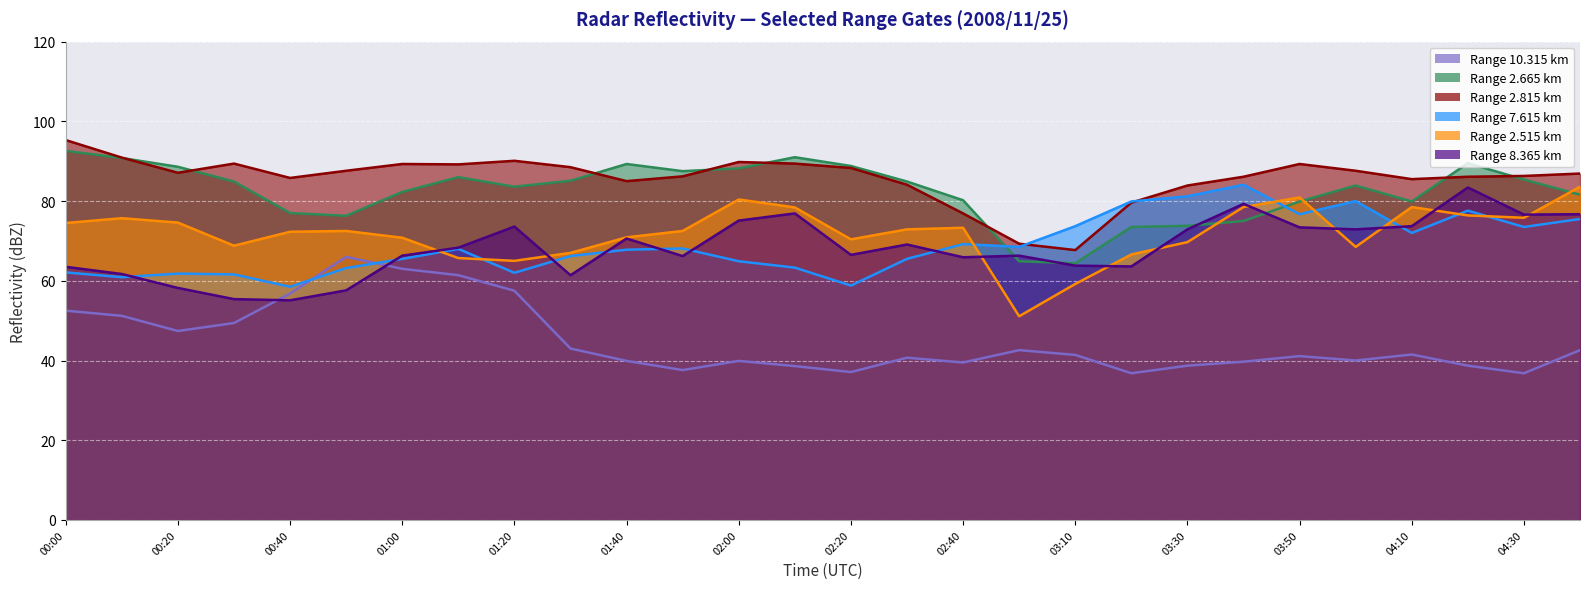

Which series has the largest total across all categories?

2.815